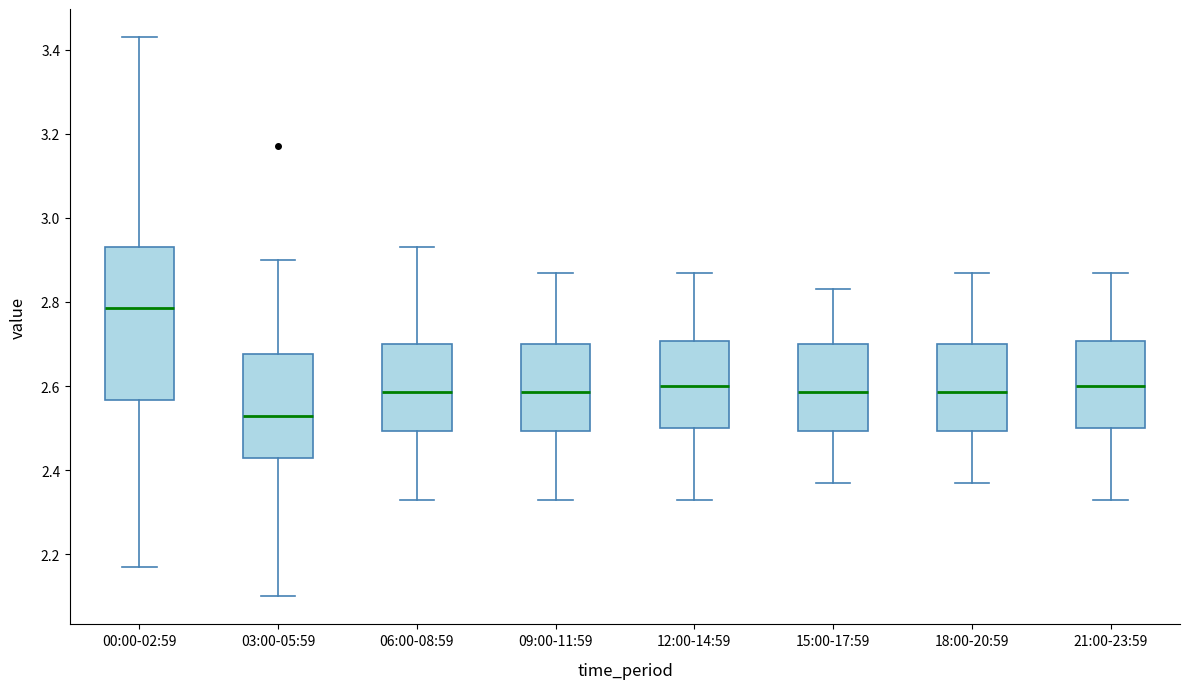

Which box has the highest median line?

00:00-02:59